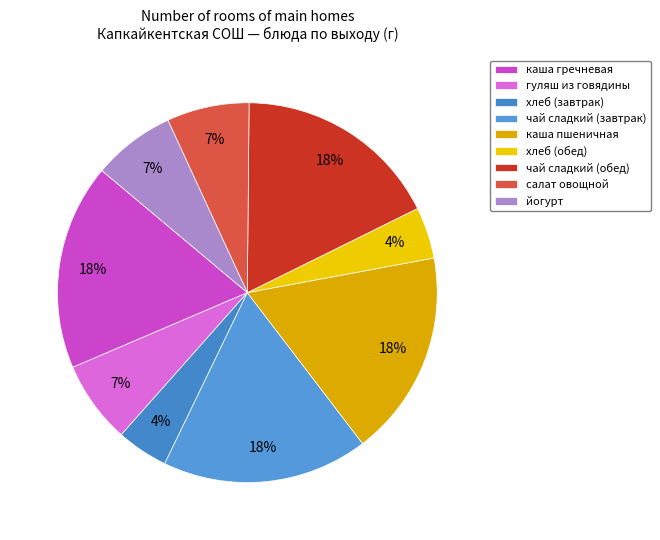

How many slices are in this pie chart?

9